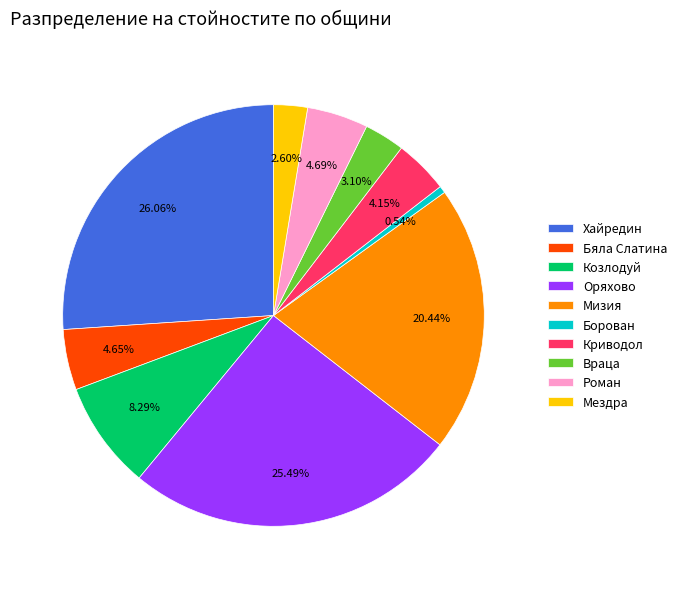

Is there a majority slice in this chart?

No